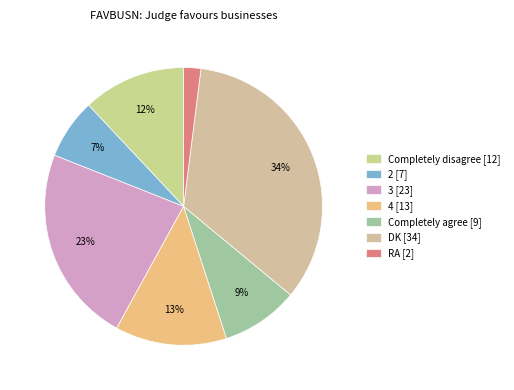

Combined, what portion of the pie is DK and Completely disagree?

46.0%